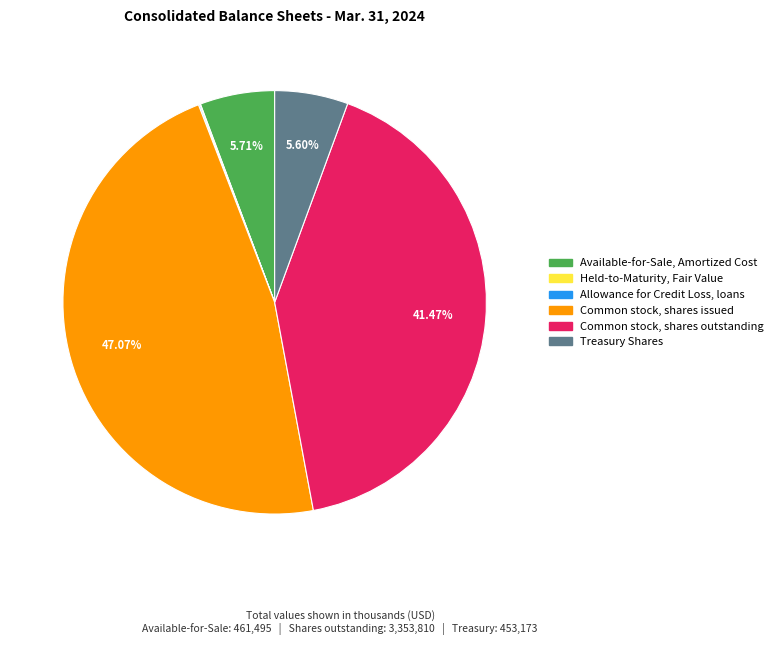

What is the largest slice in the pie chart?

Common stock, shares issued